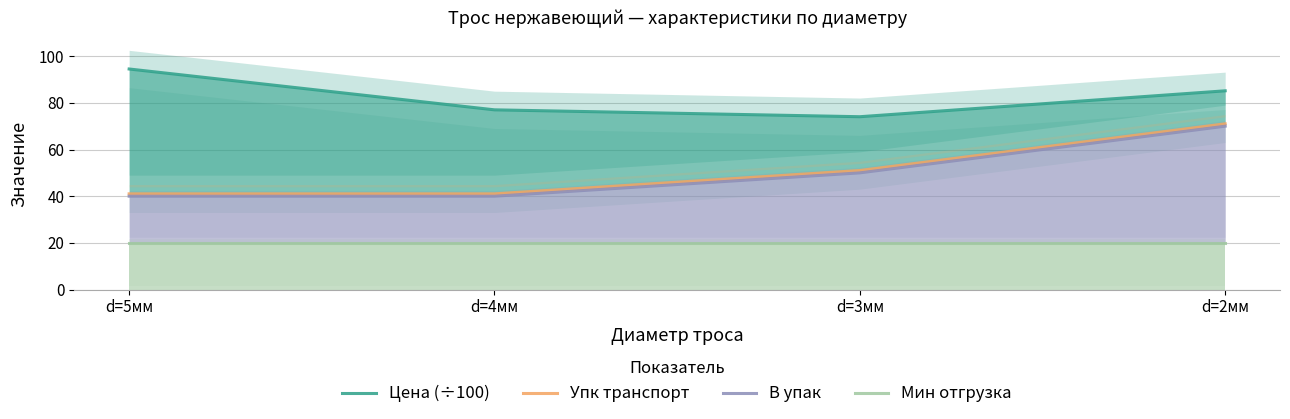

Which series has the largest total across all categories?

Цена (÷100)